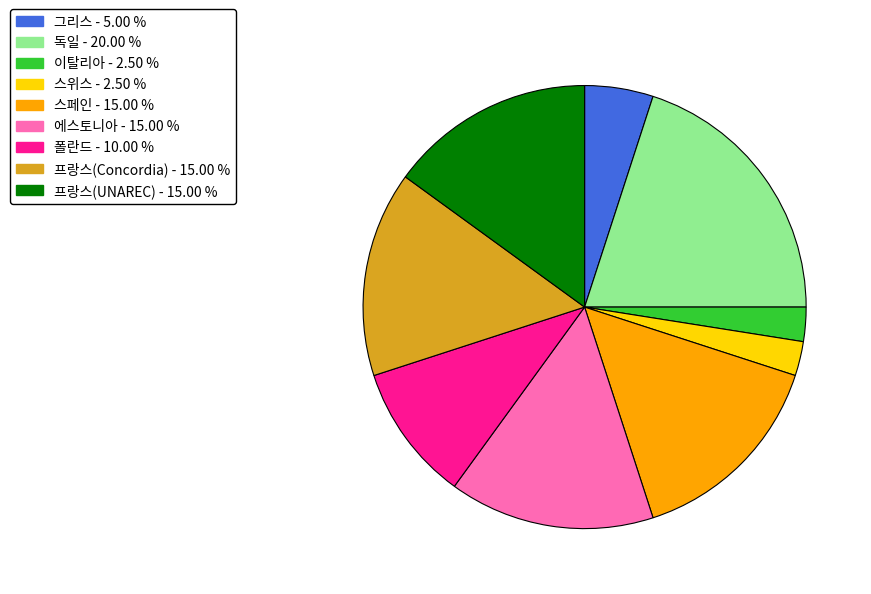

Is it true that 독일 is 34% of the pie?

False